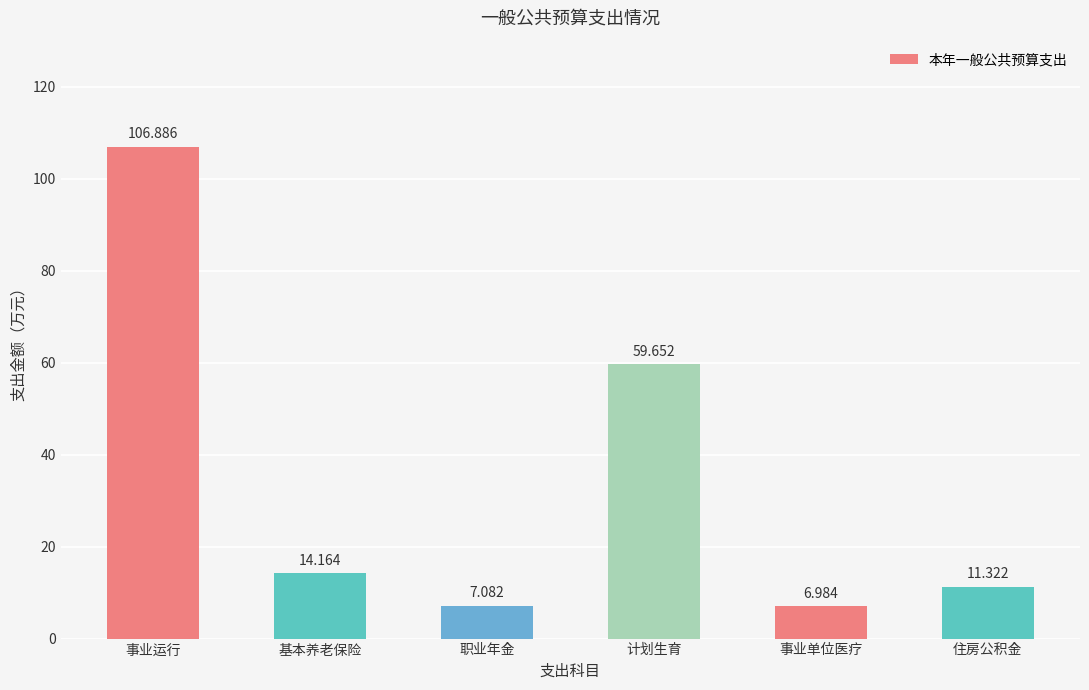

Which category has the lowest value across all series?

事业单位医疗